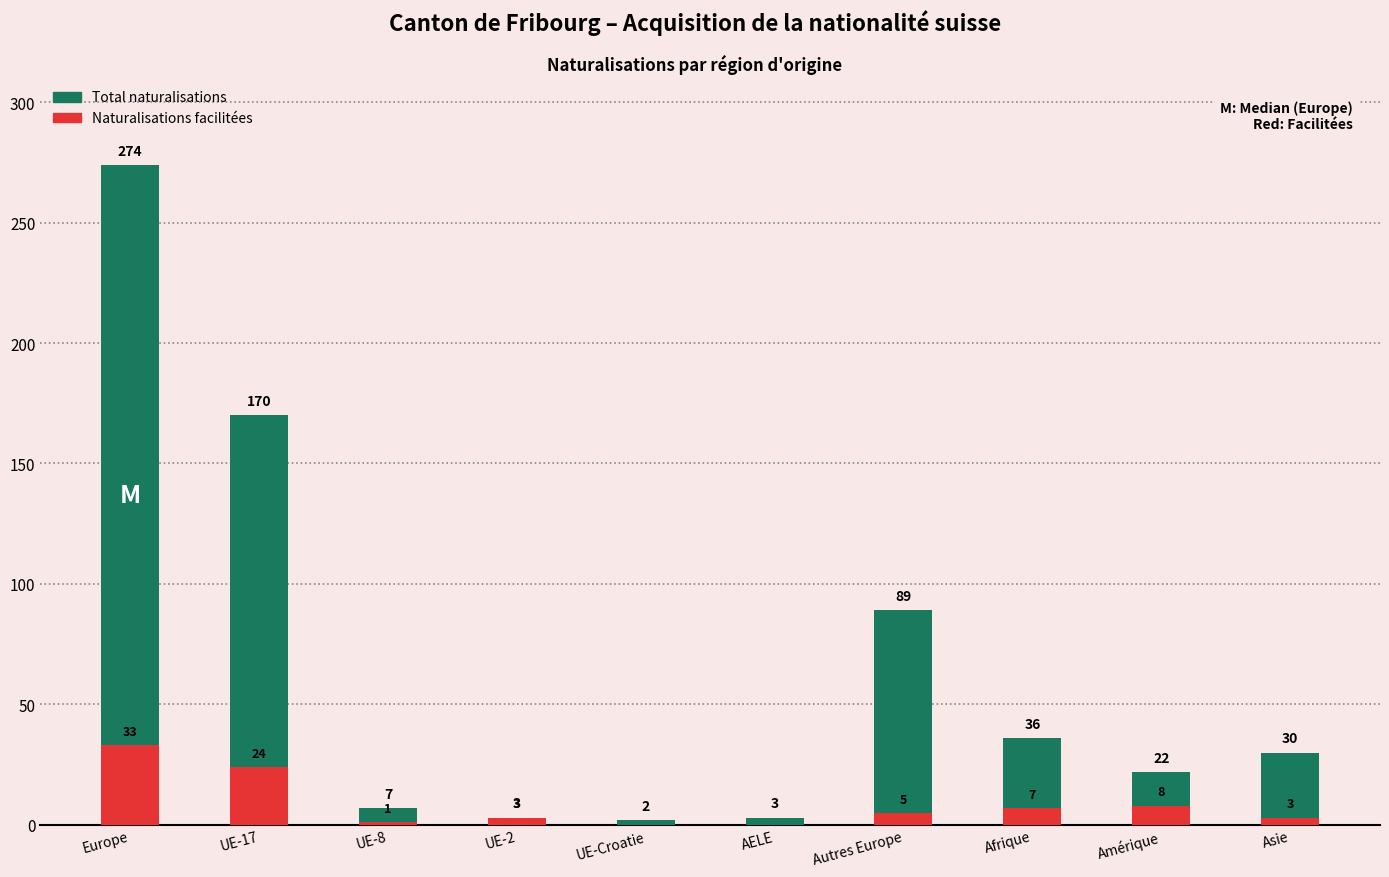

Rank the series by their maximum value, from highest to lowest.

Total naturalisations, Naturalisations facilitées